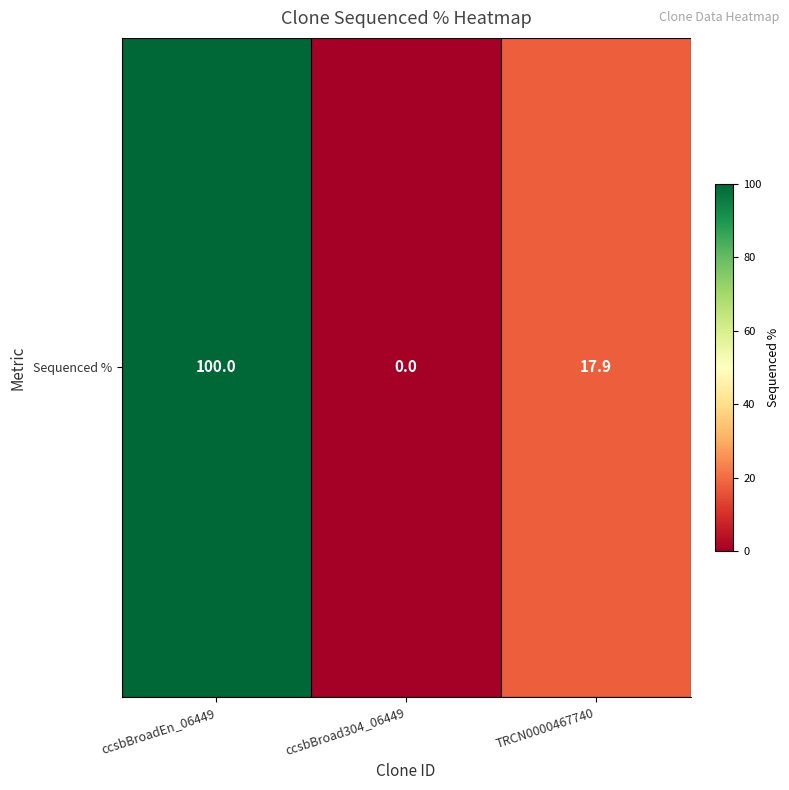

Rank the categories by value from highest to lowest.

ccsbBroadEn_06449, TRCN0000467740, ccsbBroad304_06449